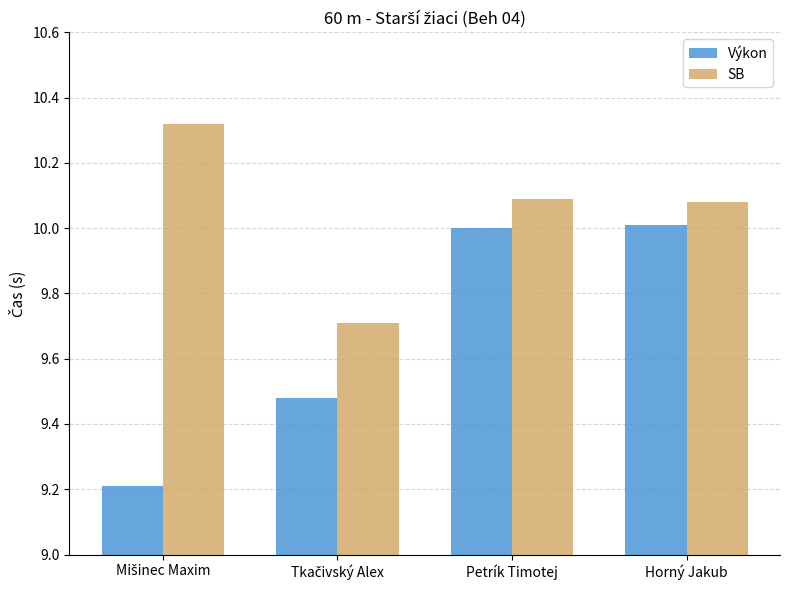

Which series has the largest range (max minus min)?

Výkon